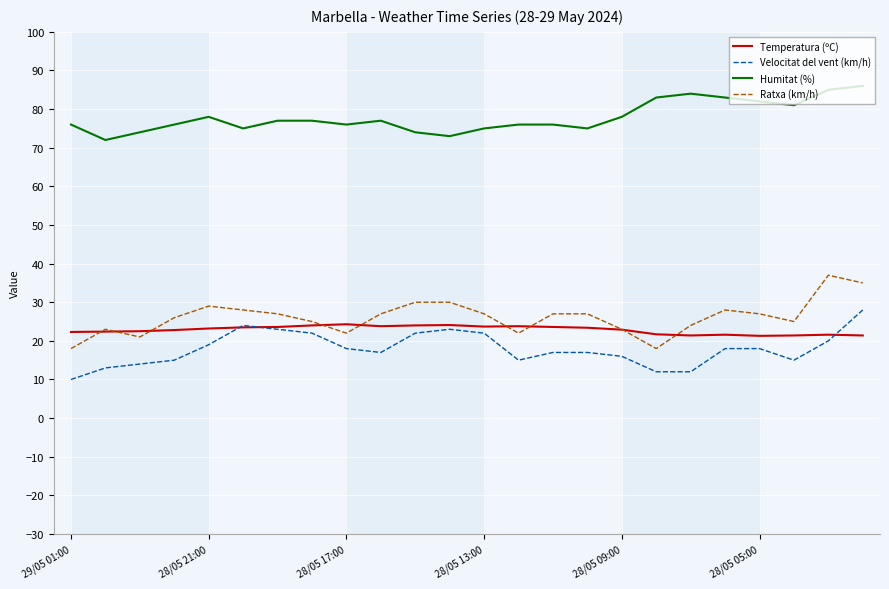

Which series has the largest total across all categories?

Humitat (%)